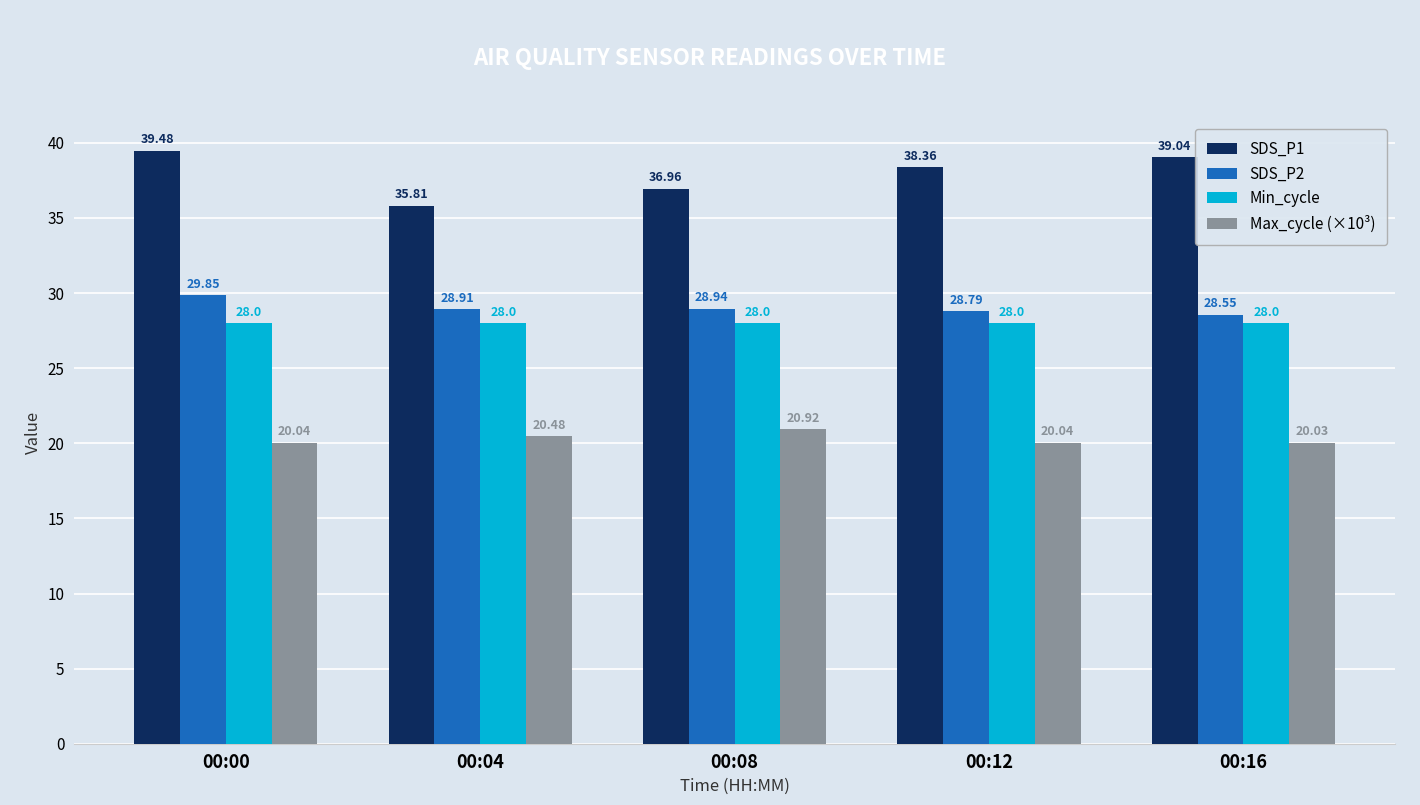

How many groups of bars are there?

5